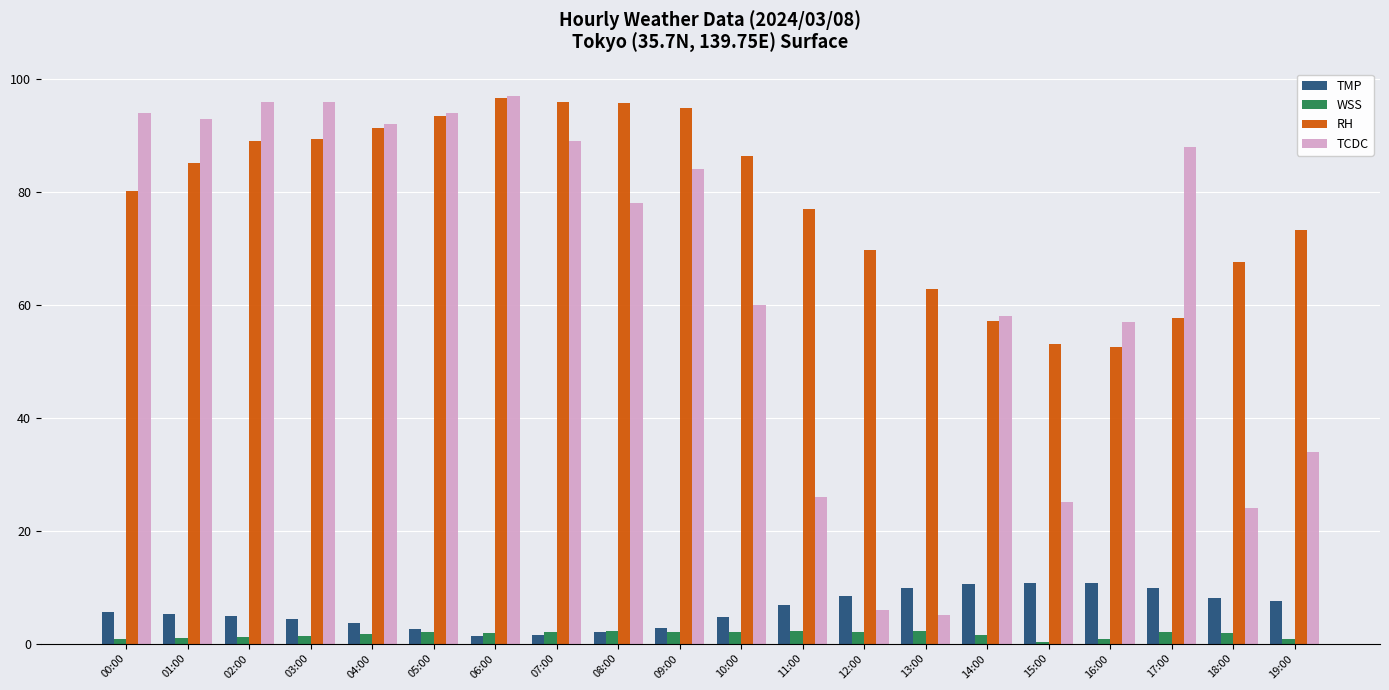

Is the value of TMP at 19:00 greater than the value of WSS at 11:00?

Yes